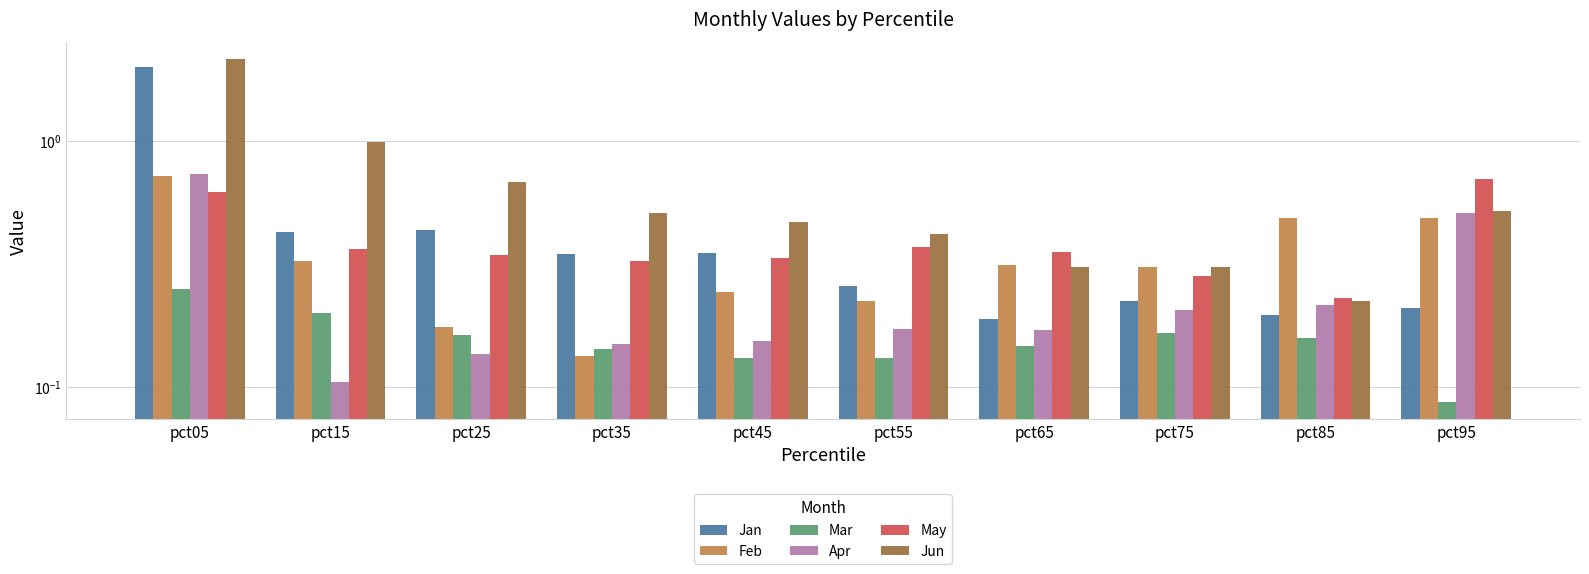

Reading right to left, transcribe all the data shown in this chart.

Jan: pct95=0.2	pct85=0.2	pct75=0.2	pct65=0.2	pct55=0.3	pct45=0.3	pct35=0.3	pct25=0.4	pct15=0.4	pct05=2.0
Feb: pct95=0.5	pct85=0.5	pct75=0.3	pct65=0.3	pct55=0.2	pct45=0.2	pct35=0.1	pct25=0.2	pct15=0.3	pct05=0.7
Mar: pct95=0.1	pct85=0.2	pct75=0.2	pct65=0.1	pct55=0.1	pct45=0.1	pct35=0.1	pct25=0.2	pct15=0.2	pct05=0.2
Apr: pct95=0.5	pct85=0.2	pct75=0.2	pct65=0.2	pct55=0.2	pct45=0.2	pct35=0.1	pct25=0.1	pct15=0.1	pct05=0.7
May: pct95=0.7	pct85=0.2	pct75=0.3	pct65=0.4	pct55=0.4	pct45=0.3	pct35=0.3	pct25=0.3	pct15=0.4	pct05=0.6
Jun: pct95=0.5	pct85=0.2	pct75=0.3	pct65=0.3	pct55=0.4	pct45=0.5	pct35=0.5	pct25=0.7	pct15=1.0	pct05=2.1